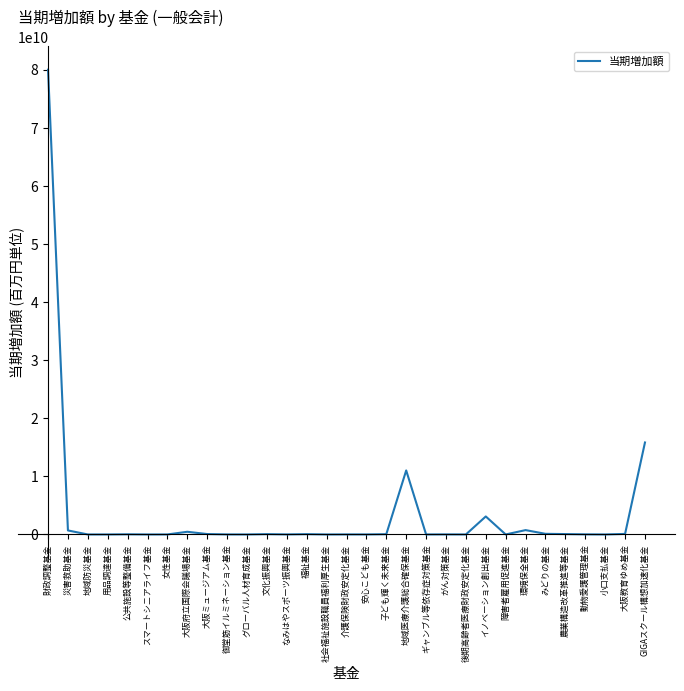

What is the ratio of the value at 福祉基金 to the value at 地域防災基金?

102.7